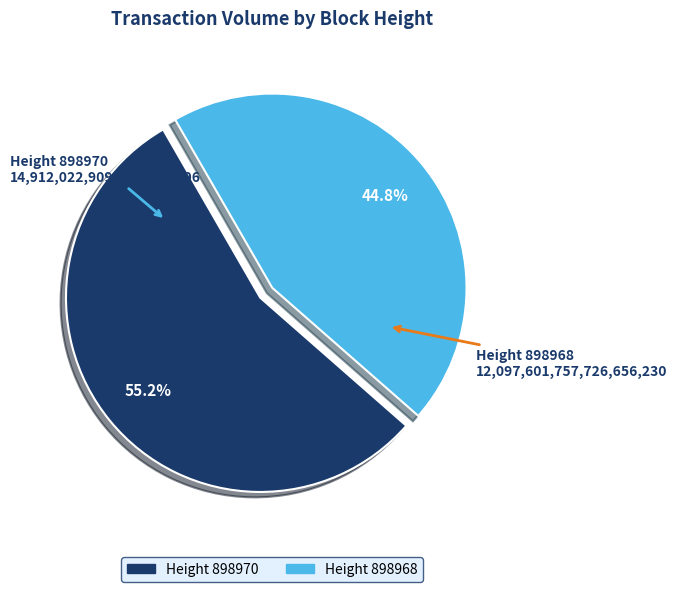

Is there a majority slice in this chart?

Yes